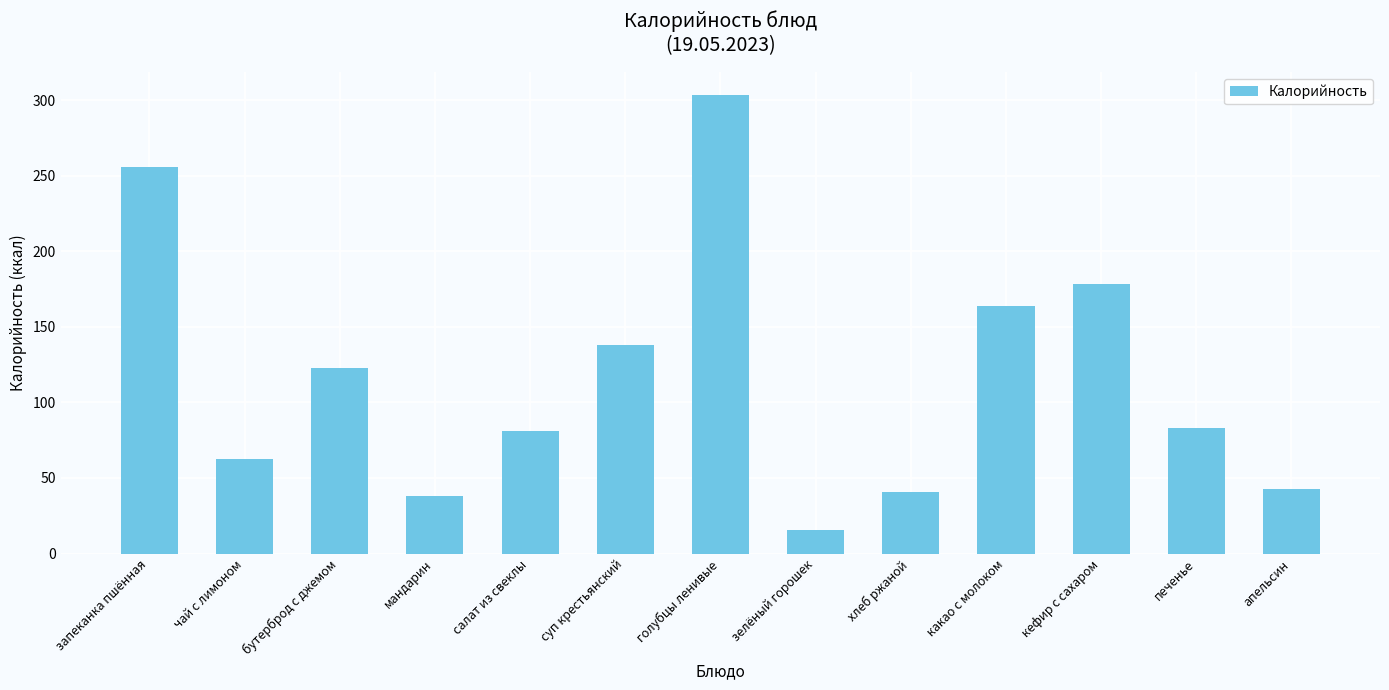

Is it true that the value at кефир с сахаром is 295.7?

False